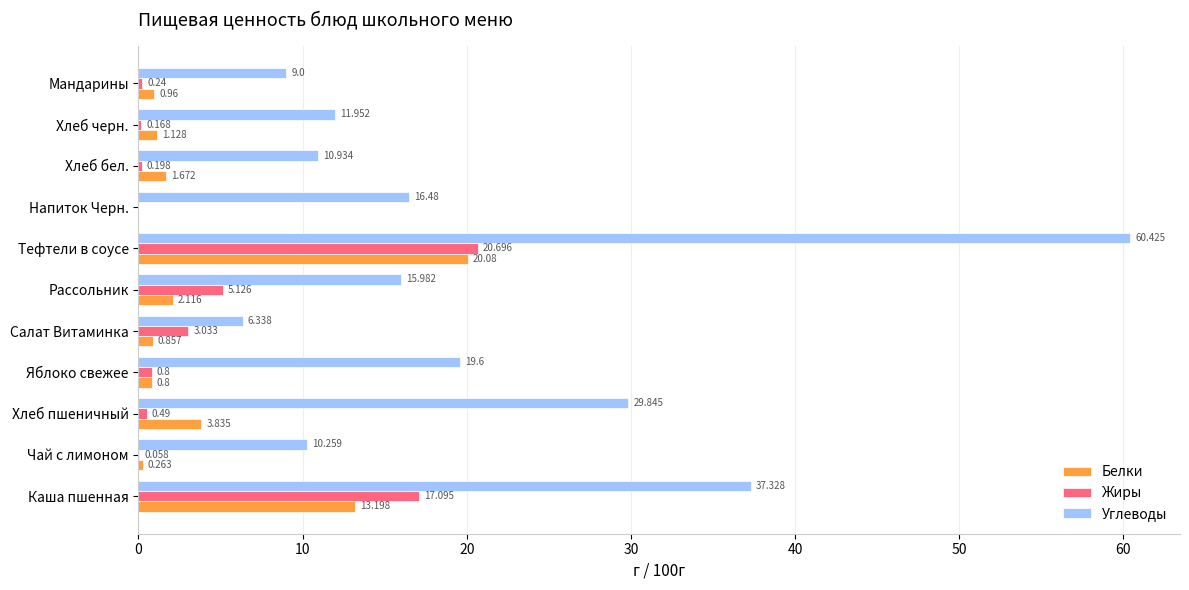

Between Каша пшенная and Тефтели в соусе, which series saw the biggest shift?

Углеводы